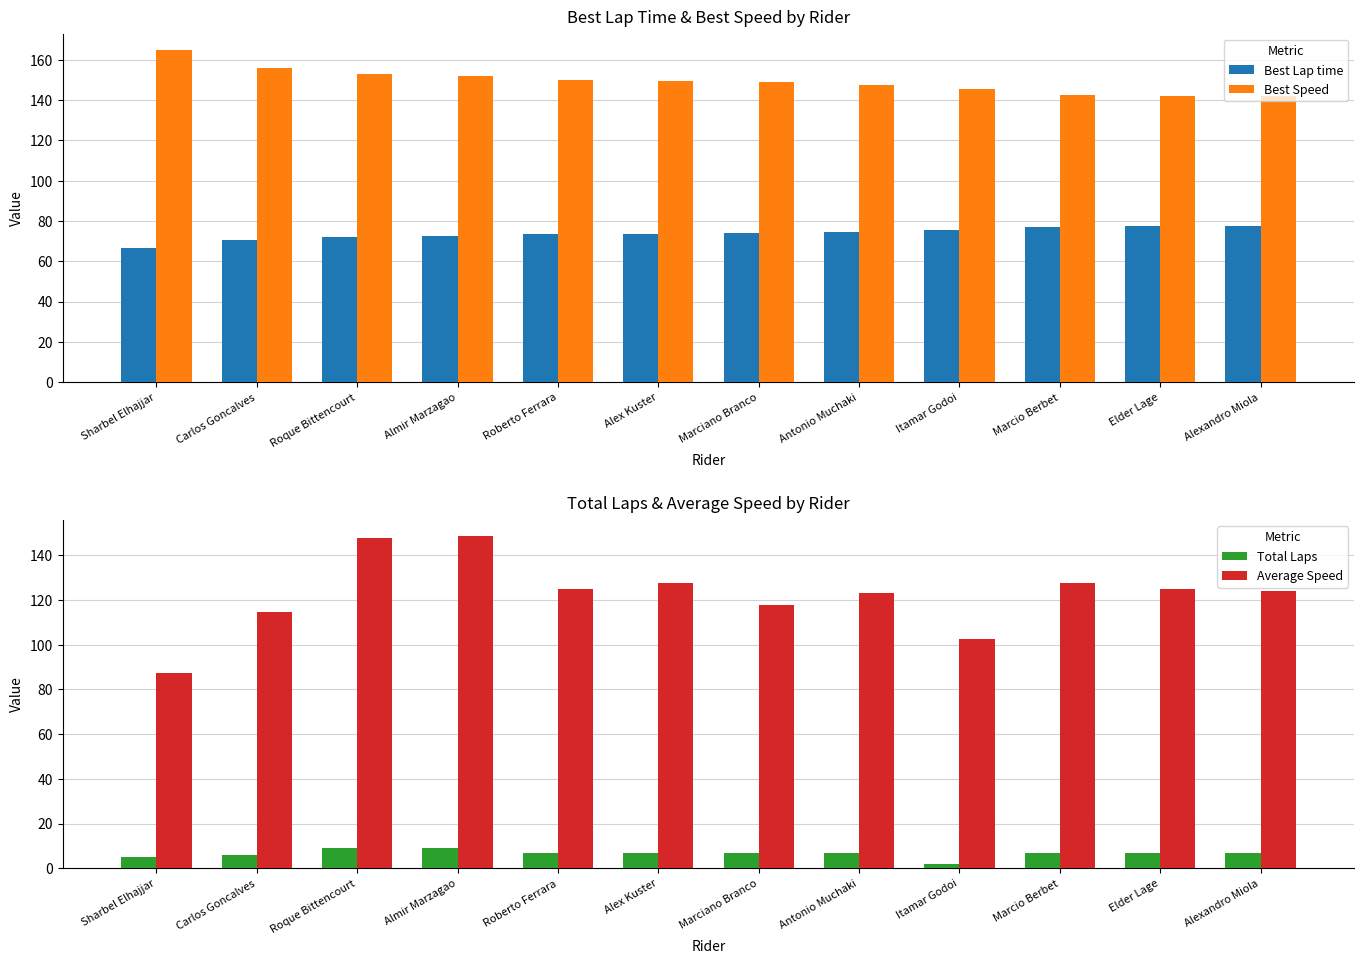

Is the value of Average Speed at Elder Lage greater than the value of Best Speed at Roque Bittencourt?

No